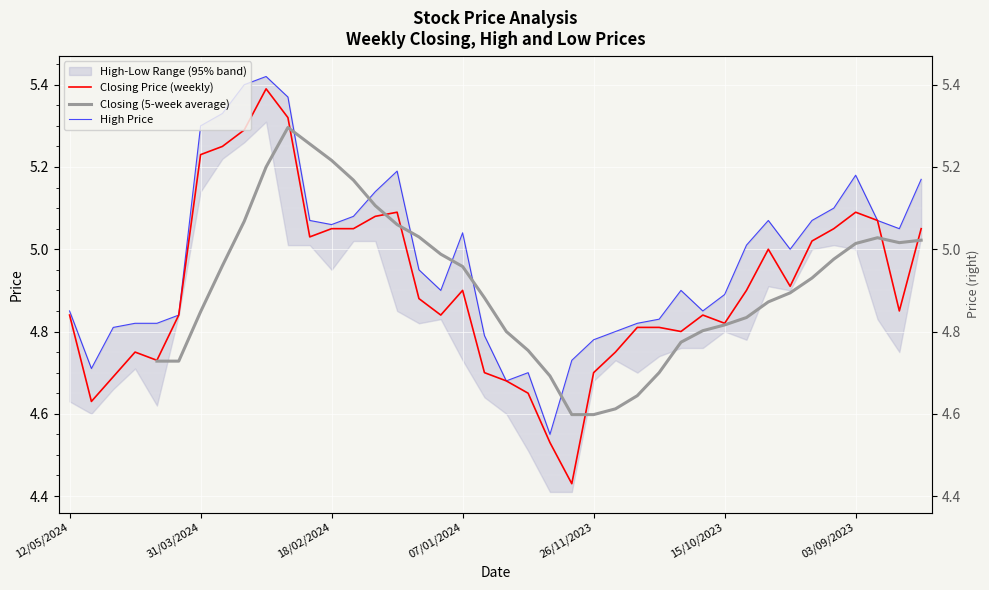

Between which two adjacent categories do High Price and Closing (5-week average) first intersect?

10 and 11